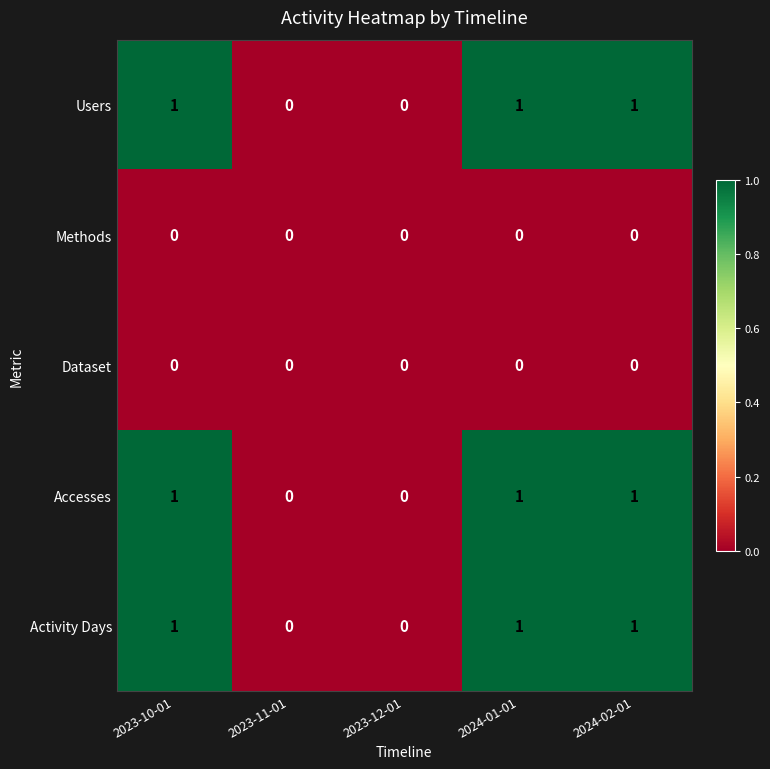

Is it true that Activity Days equals 1 at 2023-10-01?

True